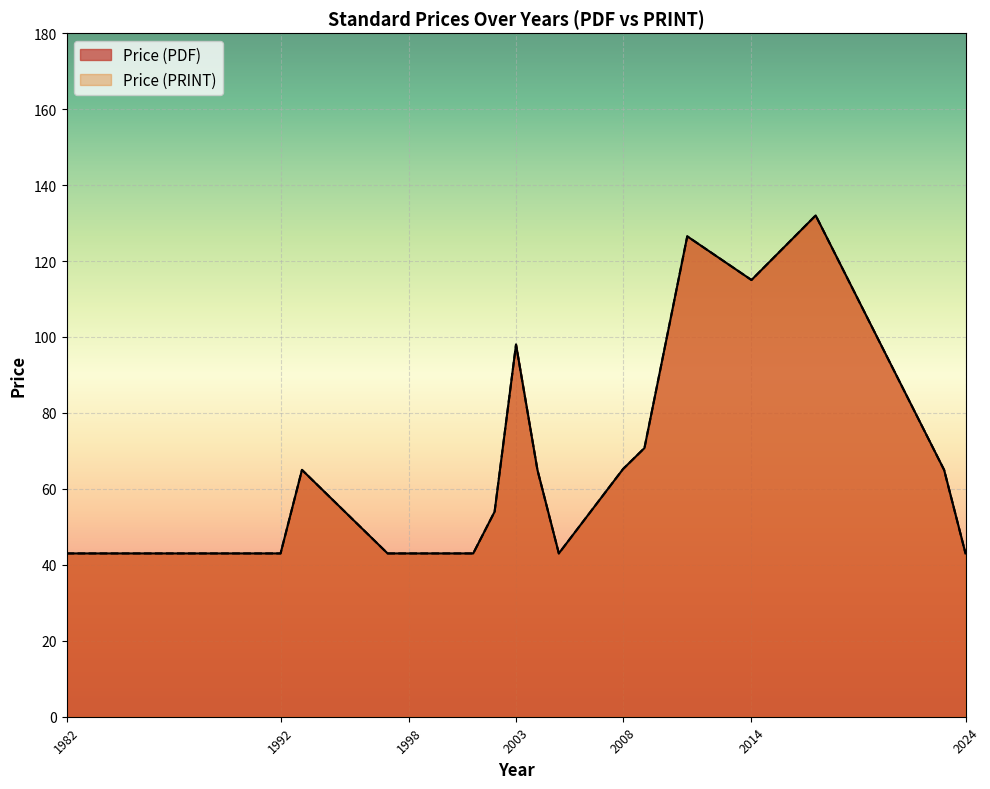

What is the value of the Price (PRINT) point at the 18th from the left?

43